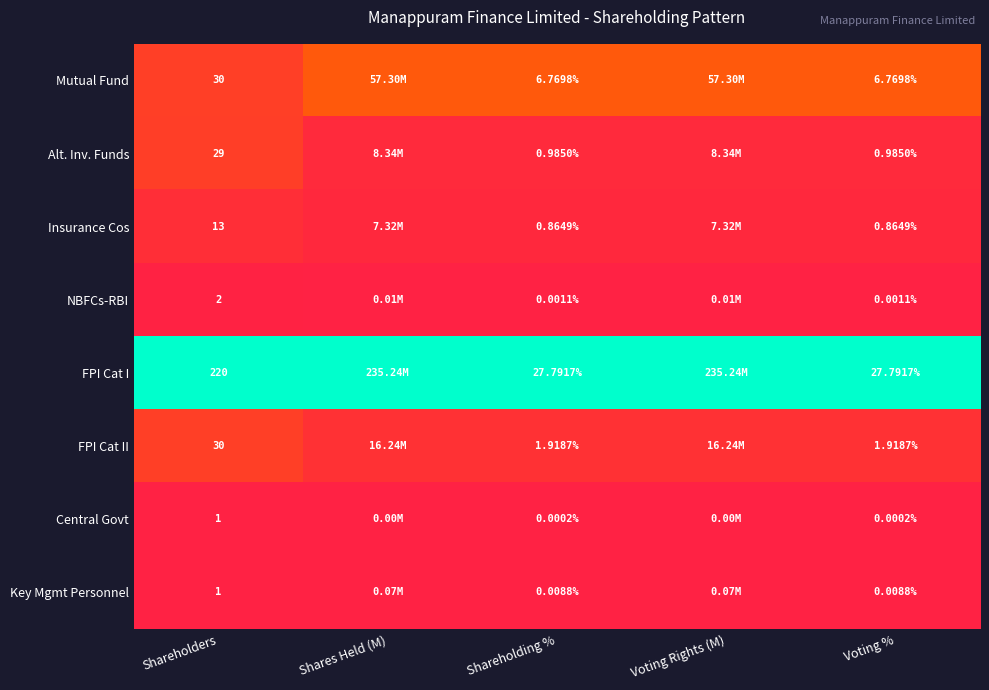

Between Shareholders and Shareholding %, which series saw the biggest shift?

FPI Cat I